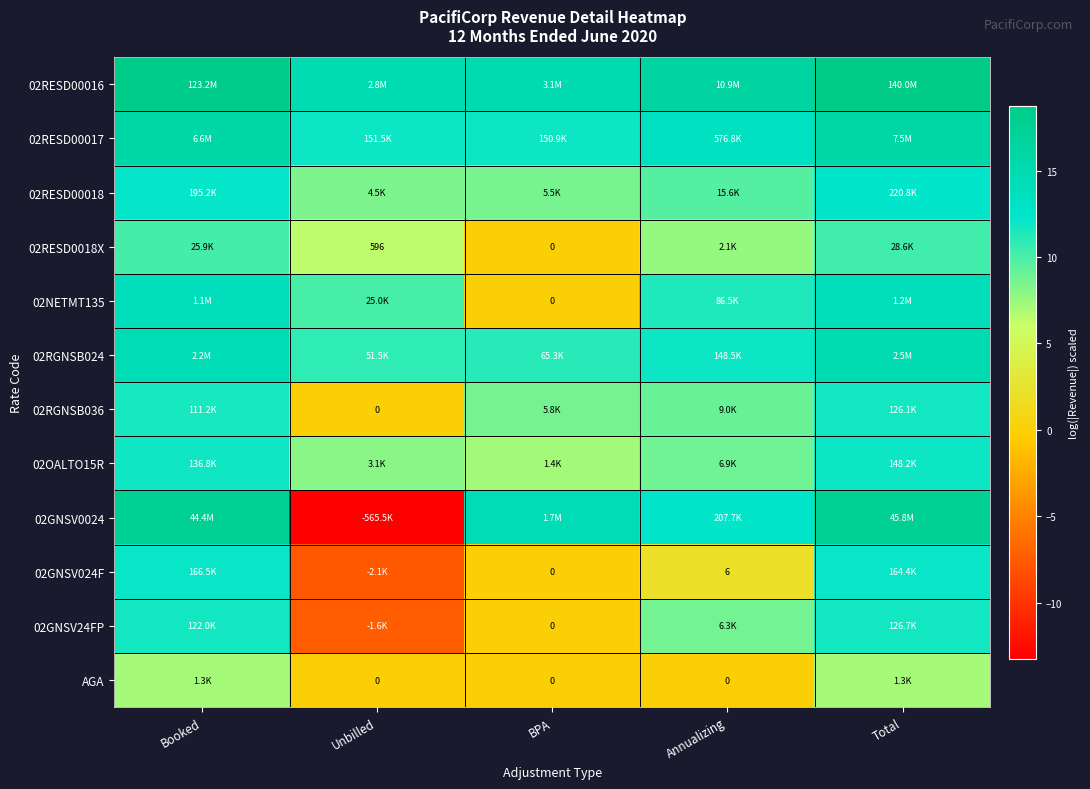

How many distinct data groups are displayed?

12